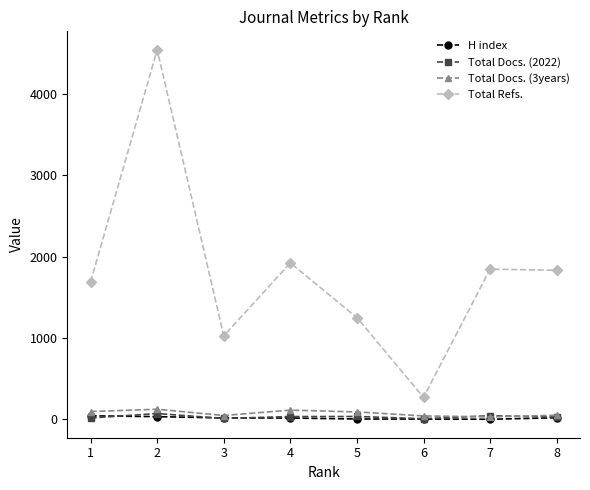

Where does the Total Docs. (3years) series first go above 93?

1